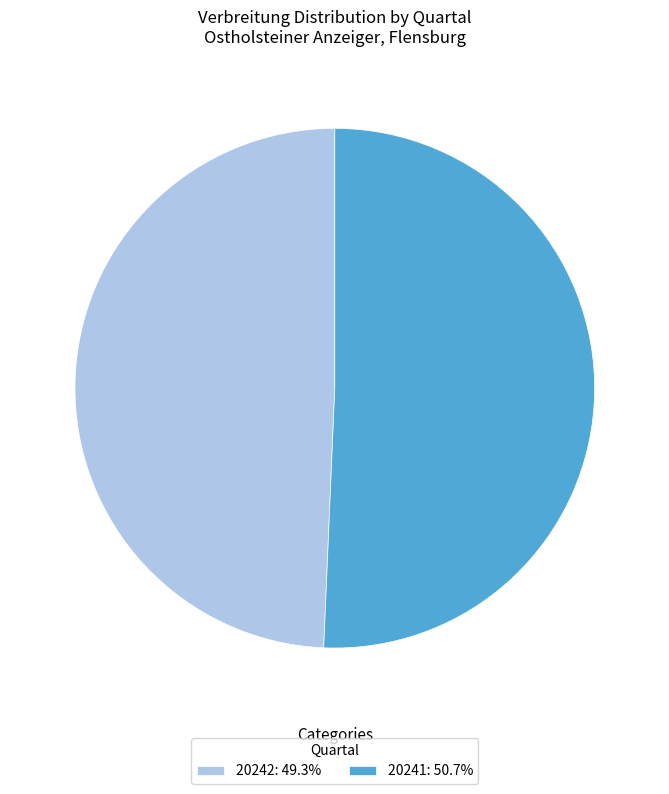

Rank the categories by value from highest to lowest.

20241, 20242